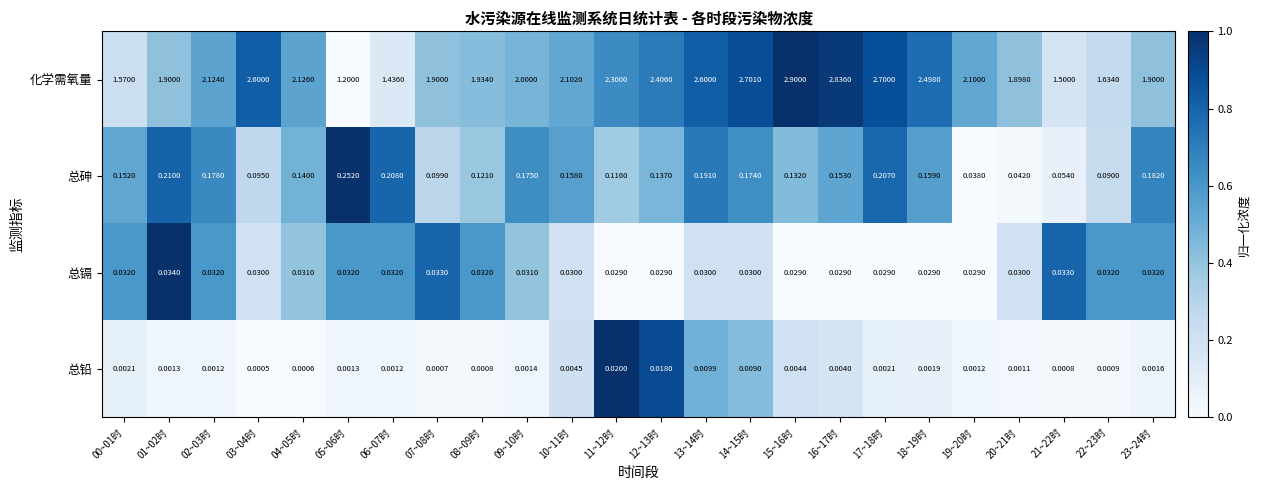

Rank the series by their maximum value, from lowest to highest.

总铅, 总镉, 总砷, 化学需氧量